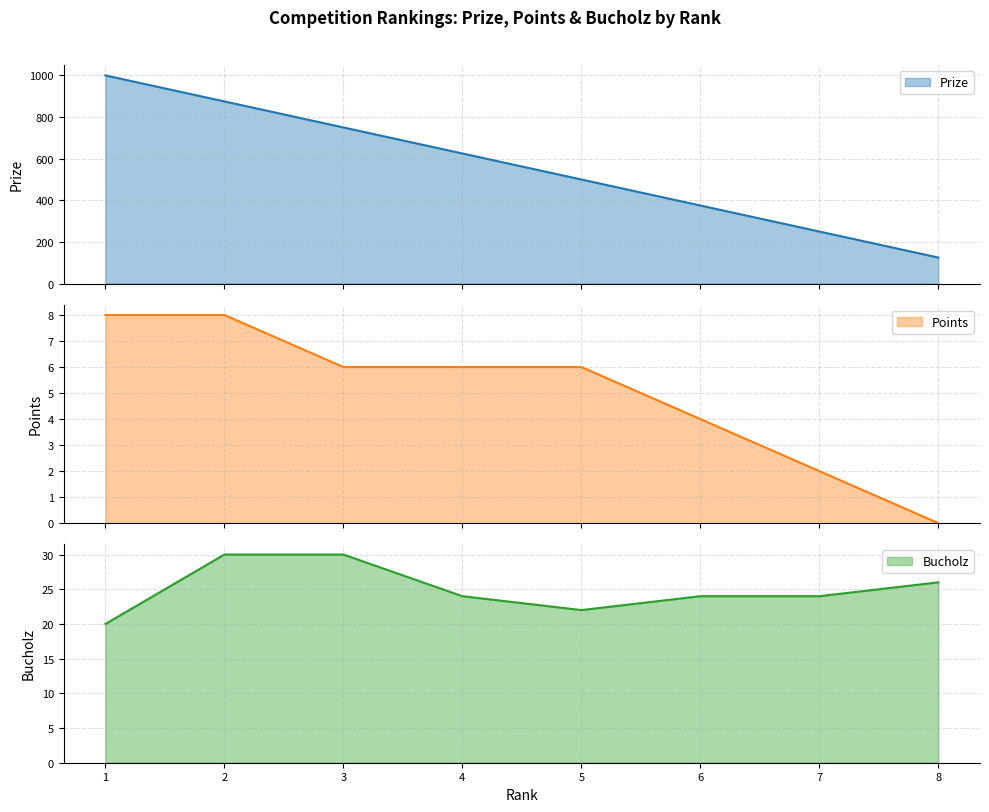

How many data points does each series have?

8